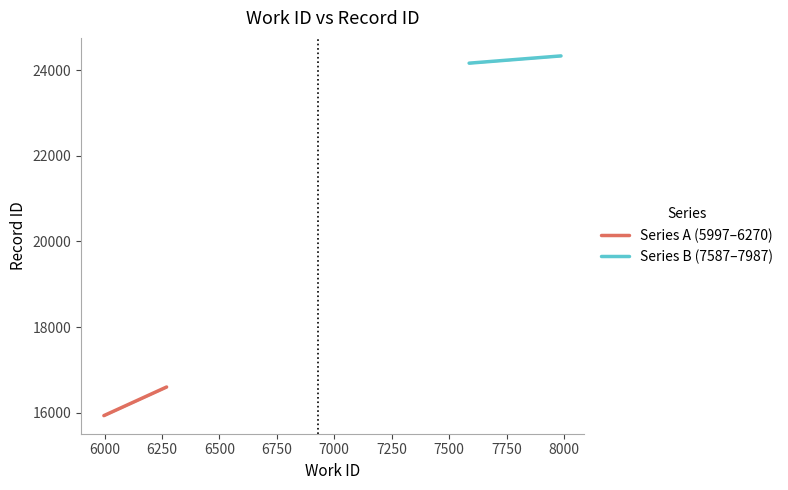

How many distinct data groups are displayed?

2